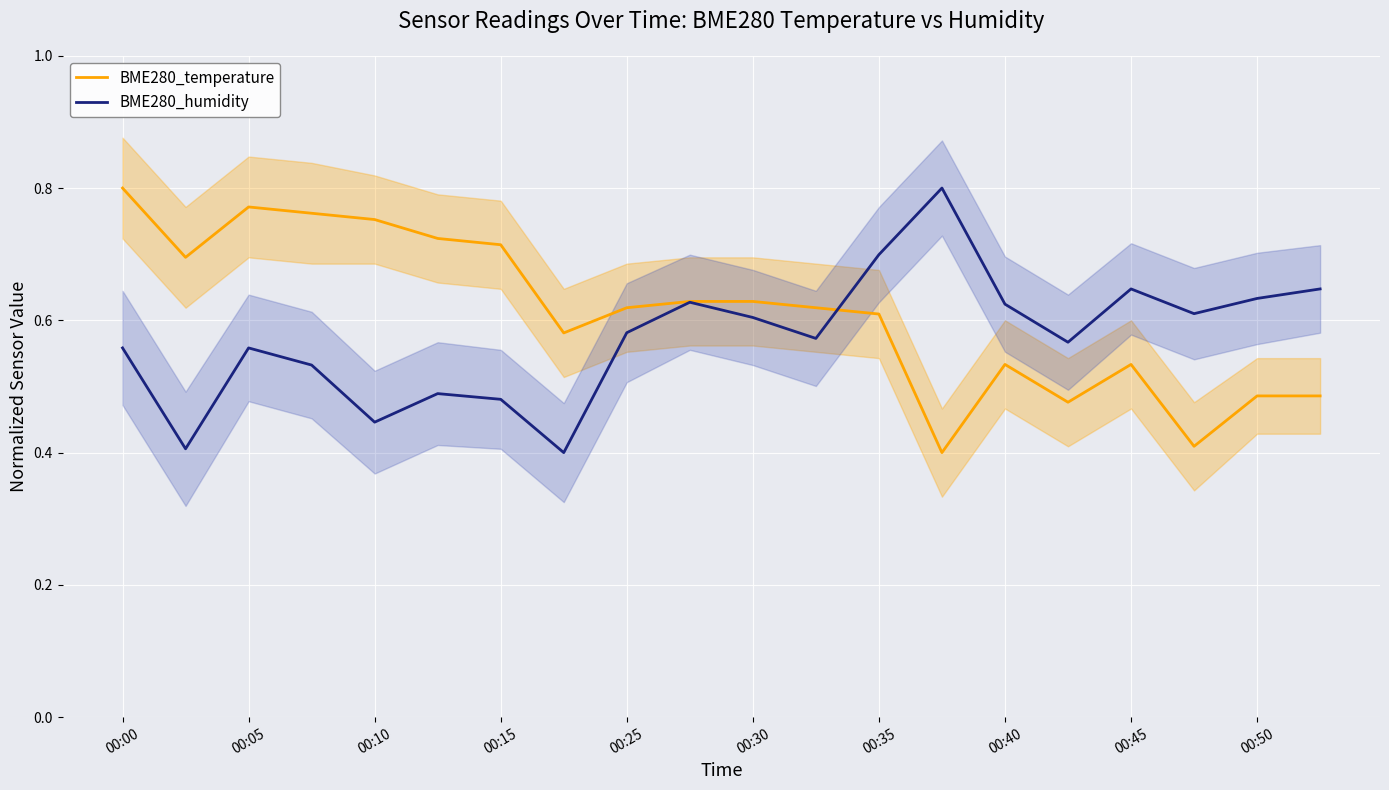

How many BME280_humidity values are between 0 and 1?

20